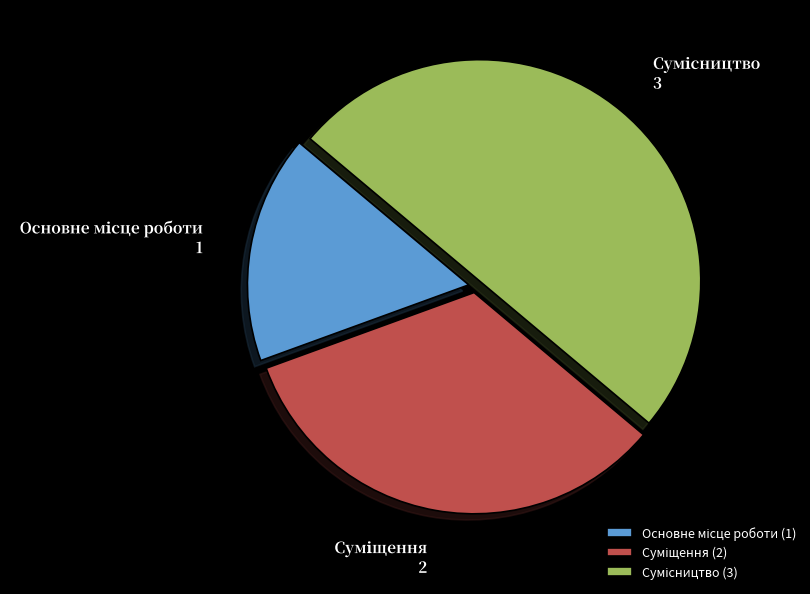

Which slice is the smallest?

Основне місце роботи